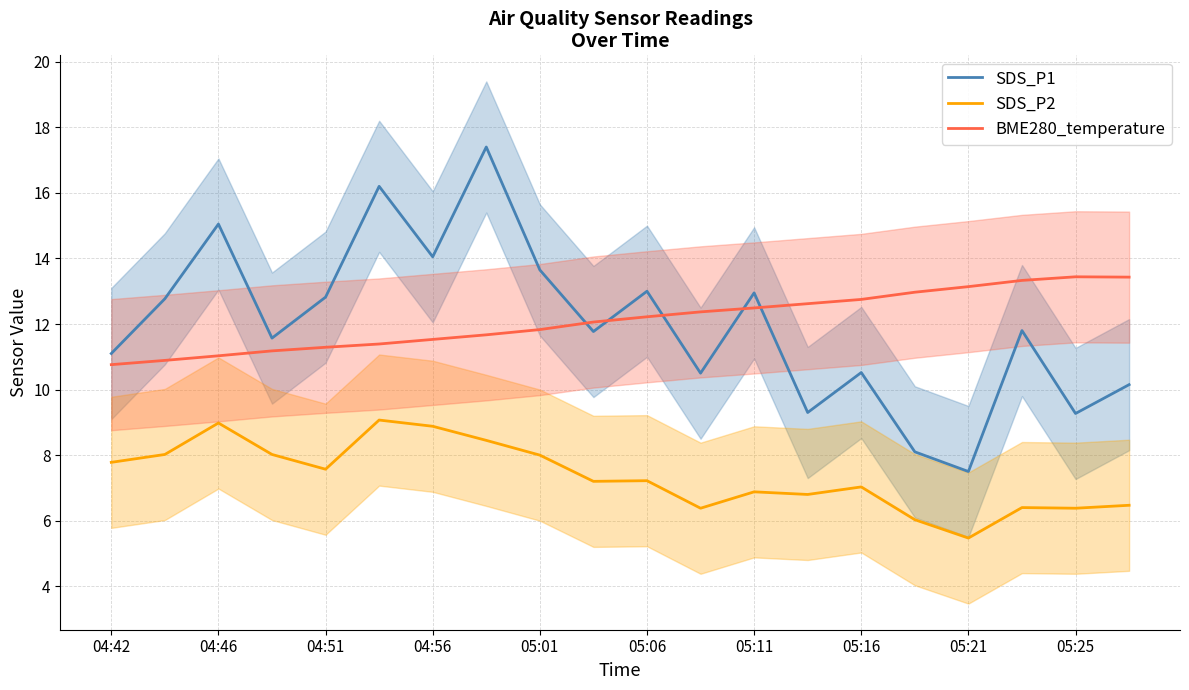

Where does the SDS_P2 series first go above 7?

04:42